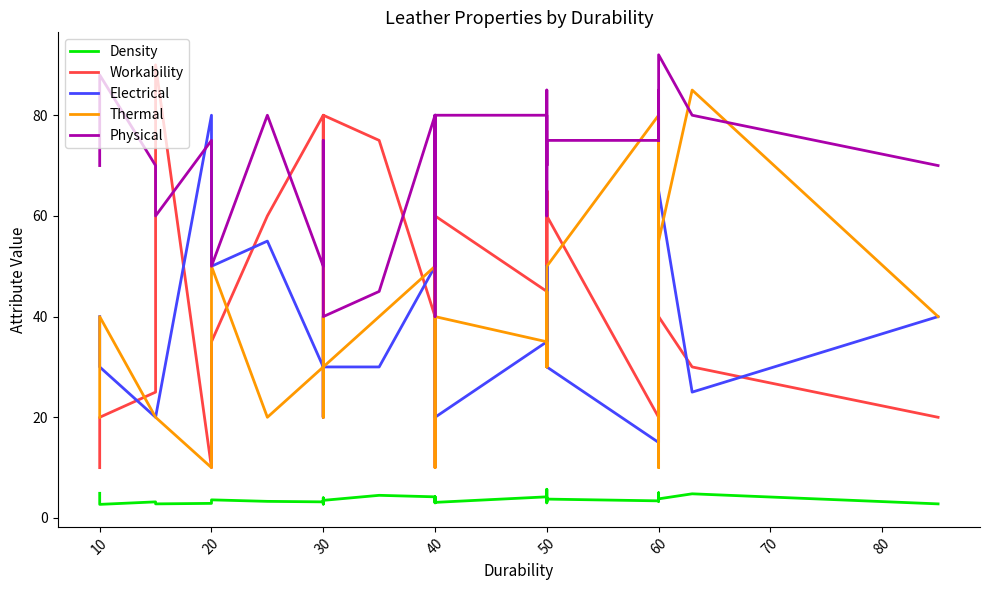

List the series in order of their peak value, highest first.

Physical, Workability, Thermal, Electrical, Density